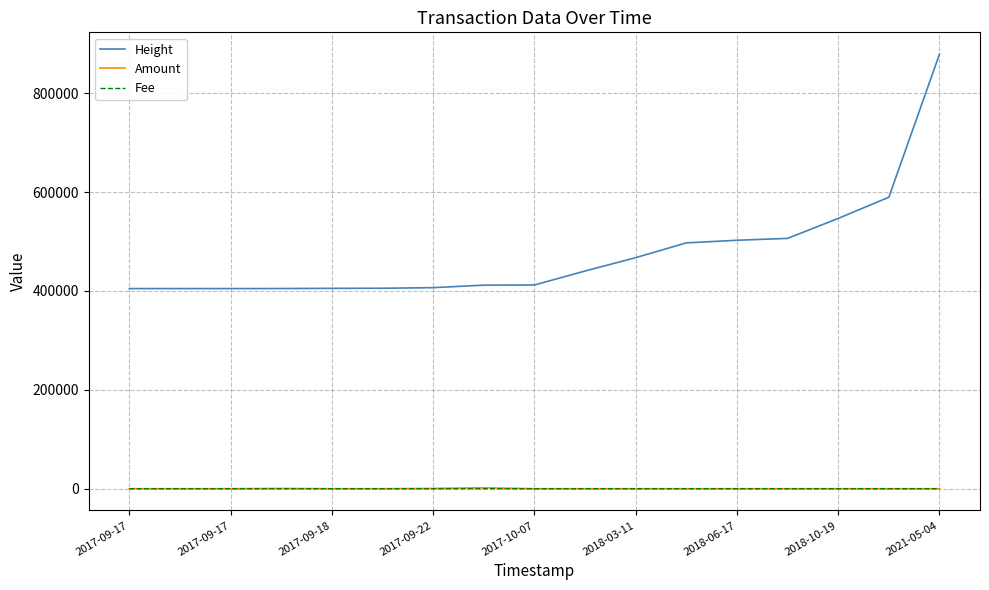

Which series has the largest total across all categories?

Height